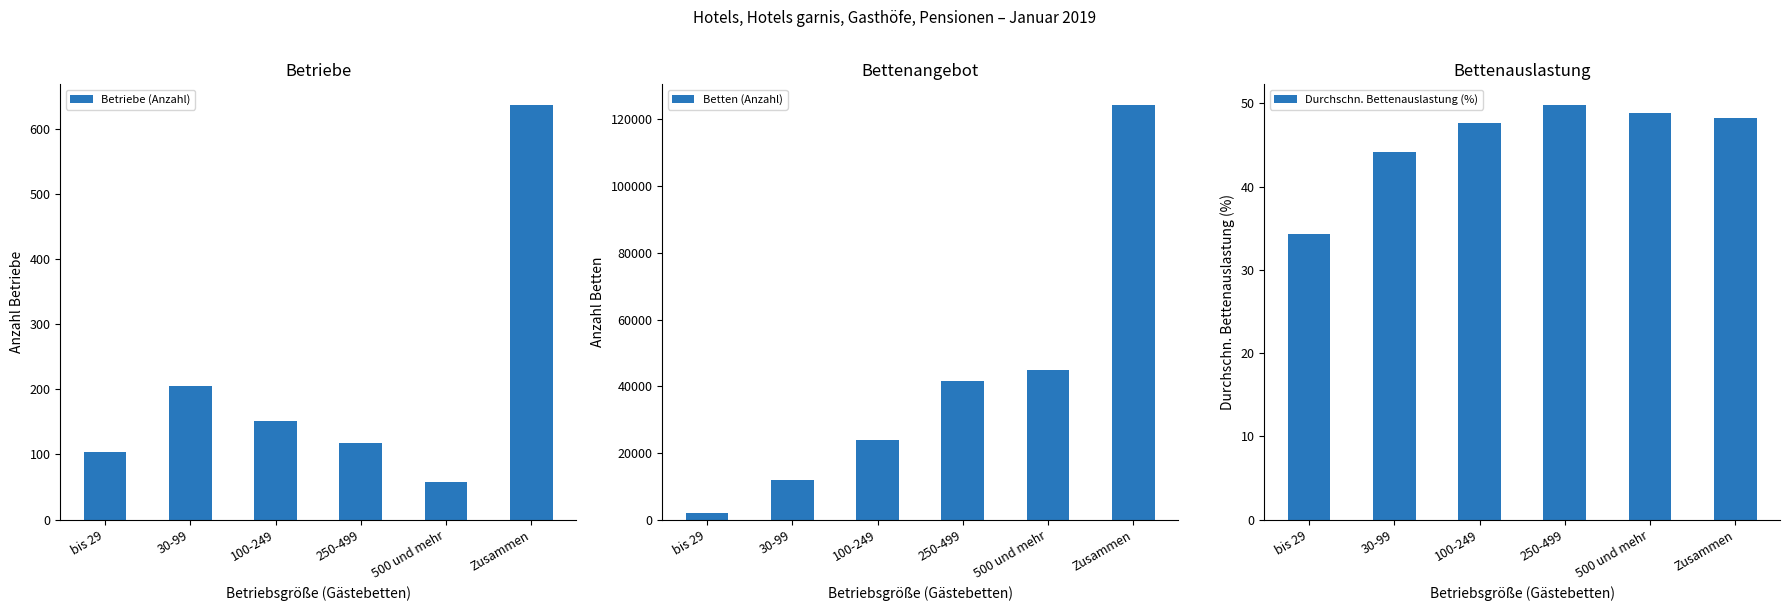

What is the difference between the maximum and second lowest values in the Betten (Anzahl) series?

112396